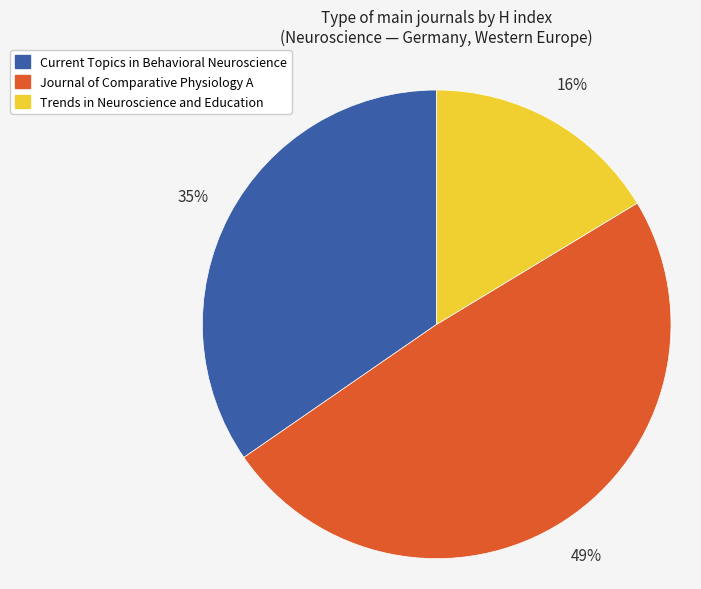

The Current Topics in Behavioral Neuroscience slice represents 29% of the pie. True or false?

False